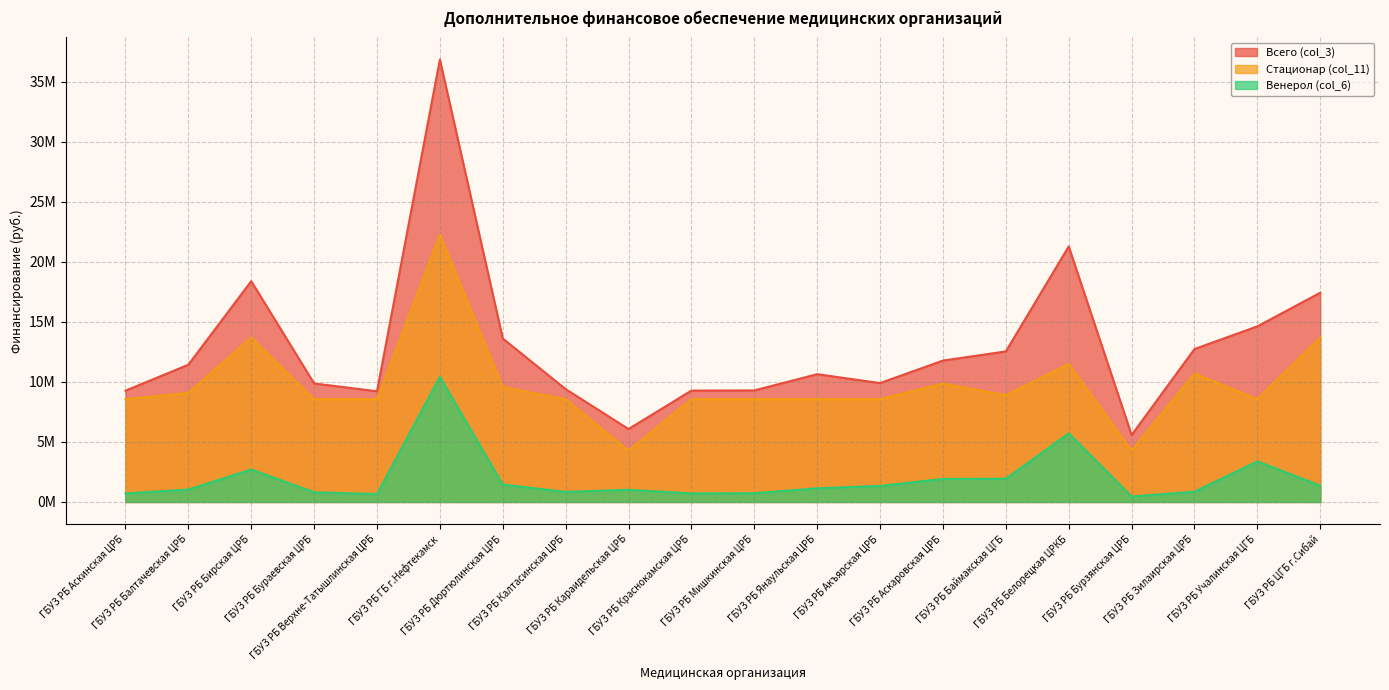

True or false: Венерол (col_6) and Стационар (col_11) cross at least once.

False